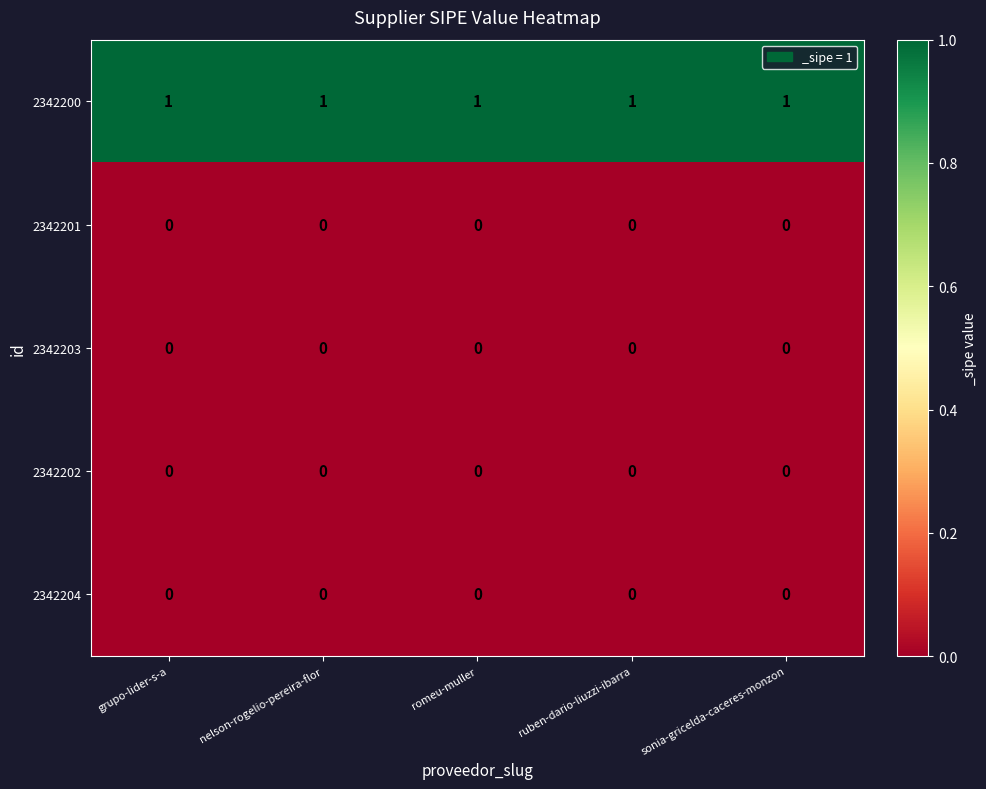

Which series has the largest total across all categories?

2342200